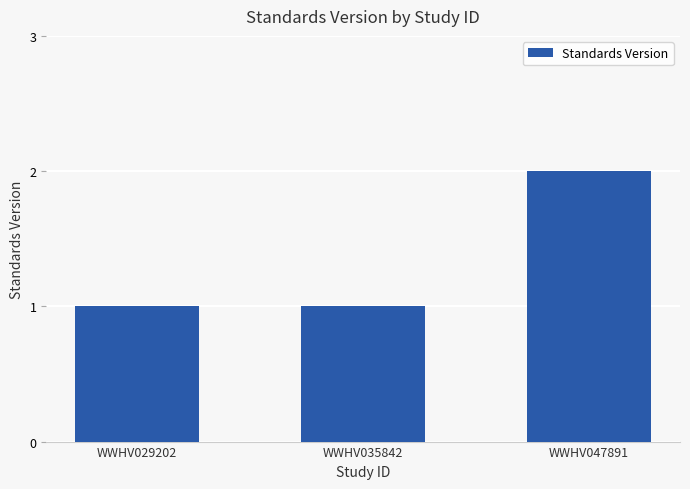

What is the sum of all values?

4